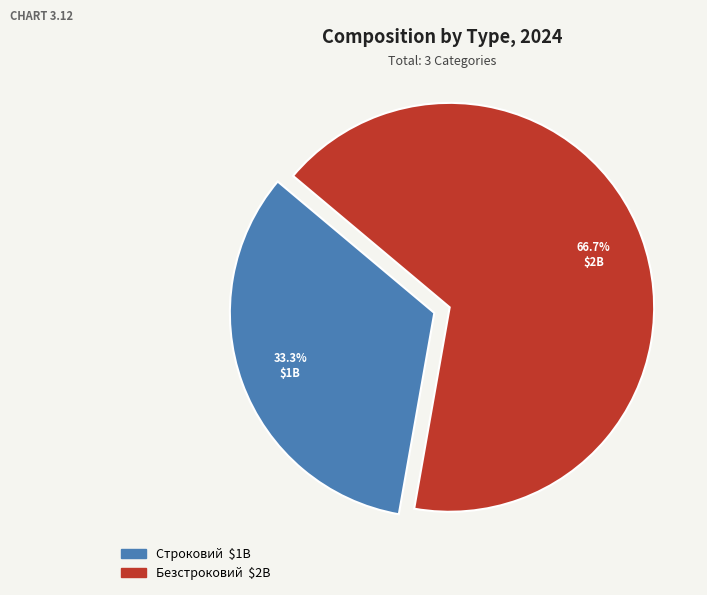

How many segments does this pie chart have?

2